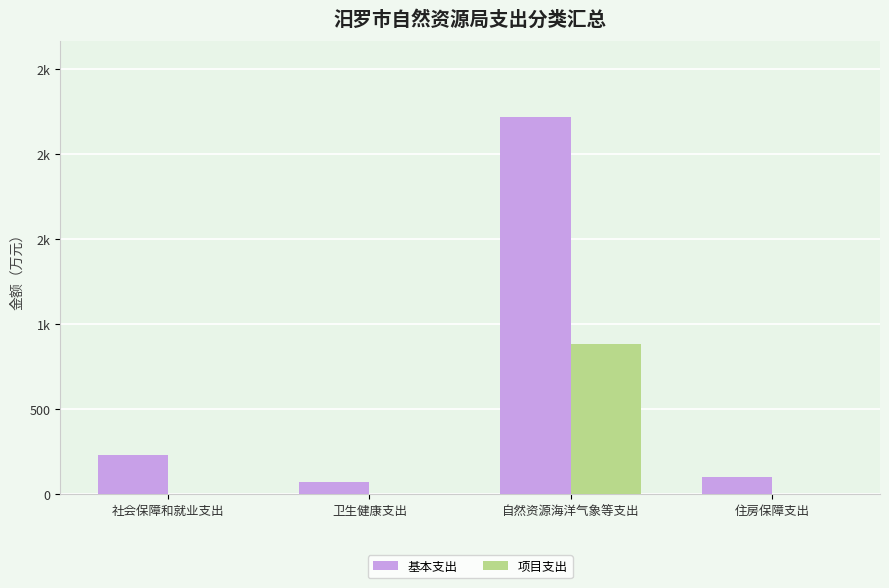

What value does the 基本支出 series have at 住房保障支出?

104.0